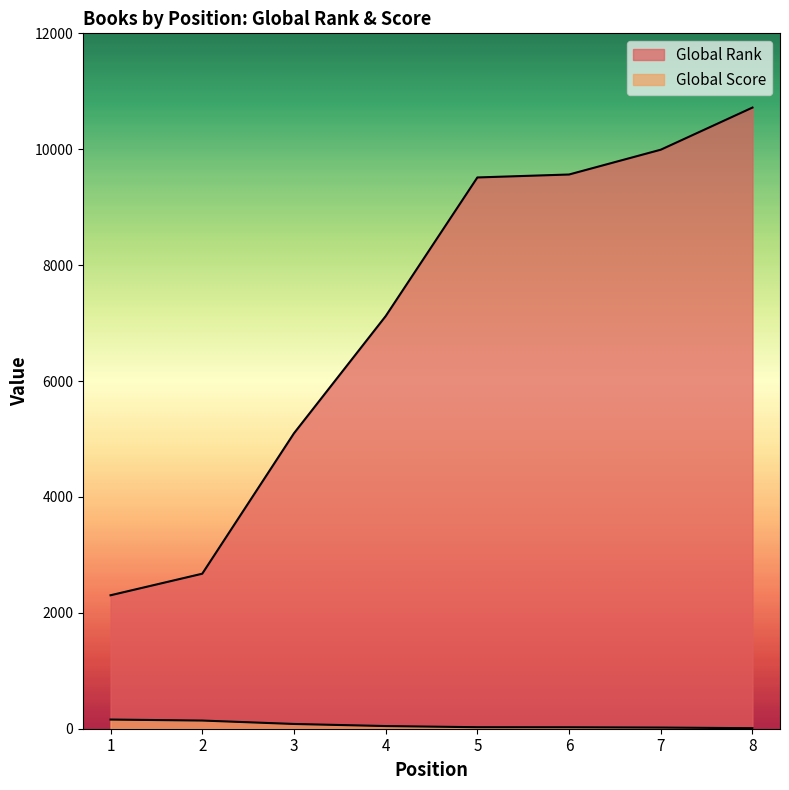

True or false: Global Score and Global Rank intersect in this chart.

False